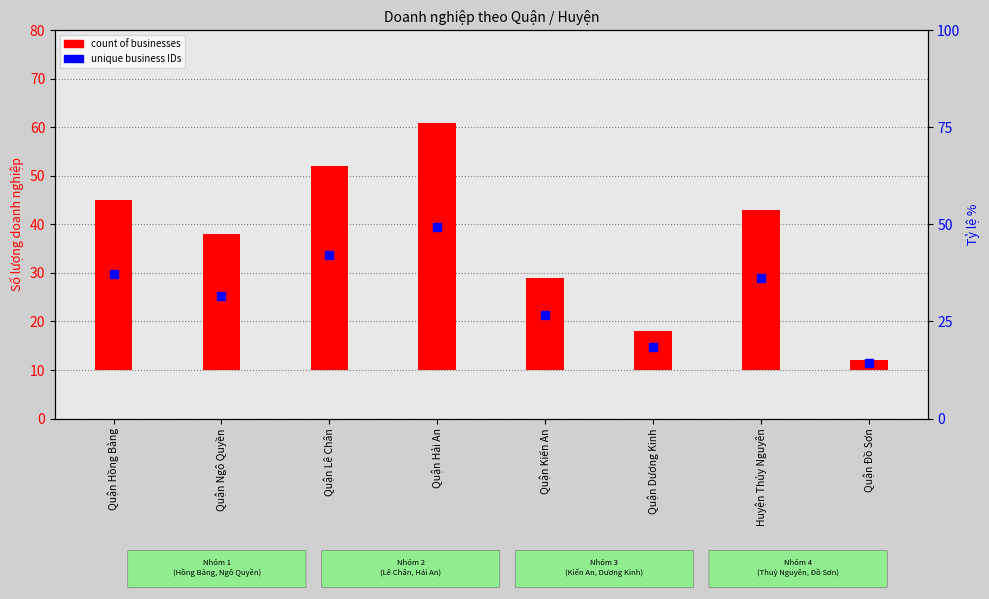

List the labels in order of value, largest first.

Quận Hải An, Quận Lê Chân, Quận Hồng Bàng, Huyện Thủy Nguyên, Quận Ngô Quyền, Quận Kiến An, Quận Dương Kinh, Quận Đồ Sơn